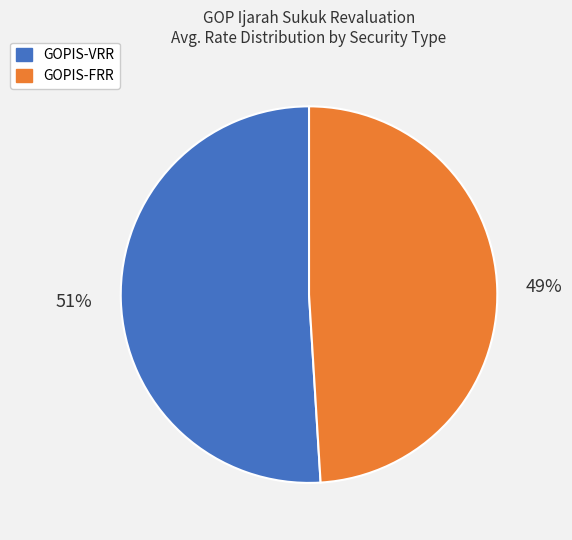

Which has a higher value, GOPIS-FRR or GOPIS-VRR?

GOPIS-VRR